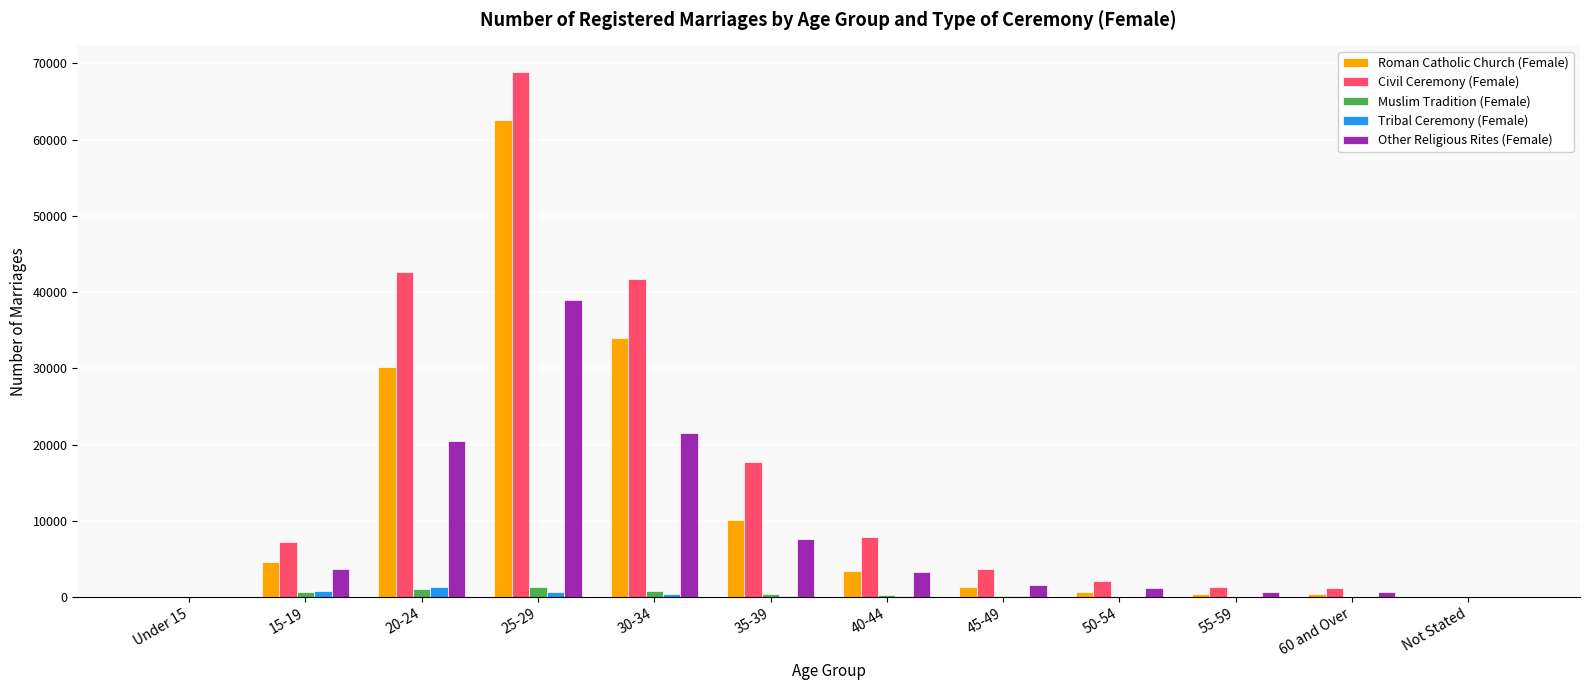

What is the highest value of the Civil Ceremony (Female) series?

68929